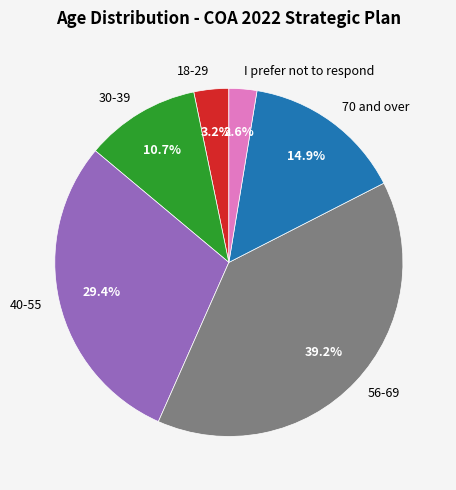

Rank the categories by value from lowest to highest.

I prefer not to respond, 18-29, 30-39, 70 and over, 40-55, 56-69